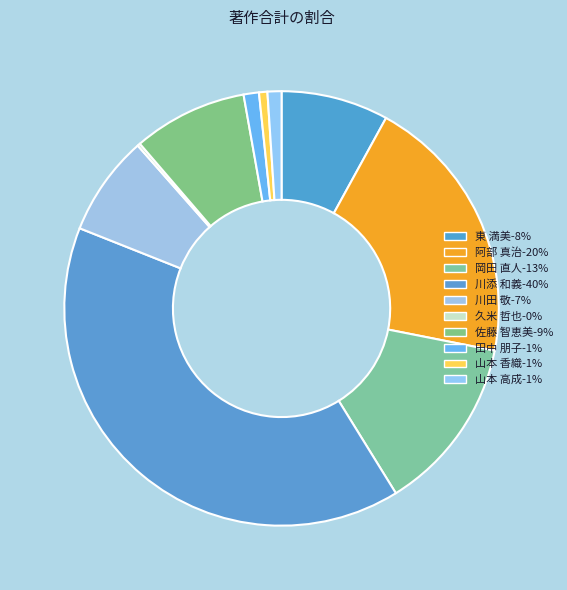

Which category has the smallest portion of the pie?

久米 哲也